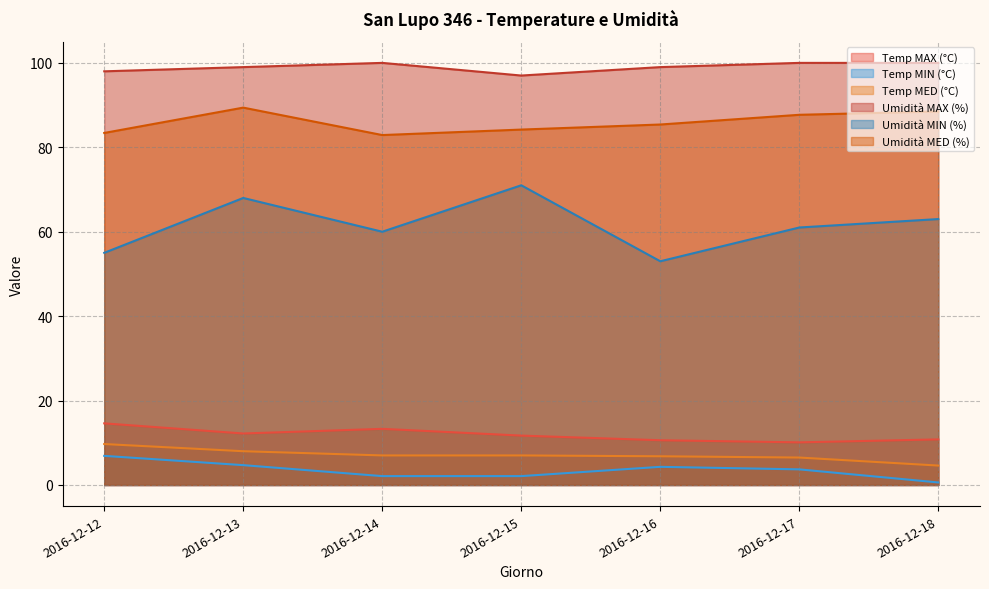

Which category has the lowest value in the Umidità MIN (%) series?

2016-12-16